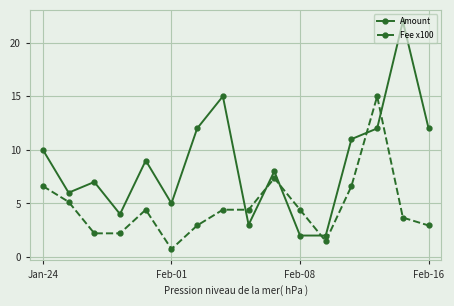

What is the maximum value shown in the chart?

22.0